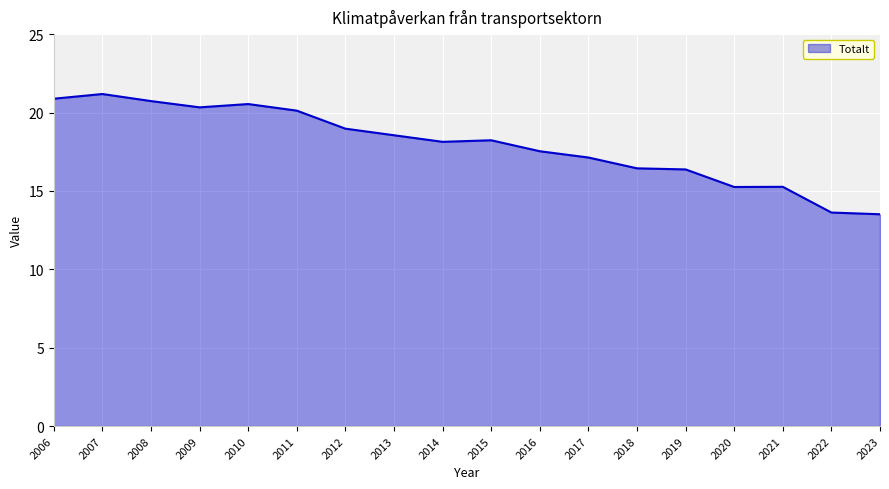

How many values are below 18?

8